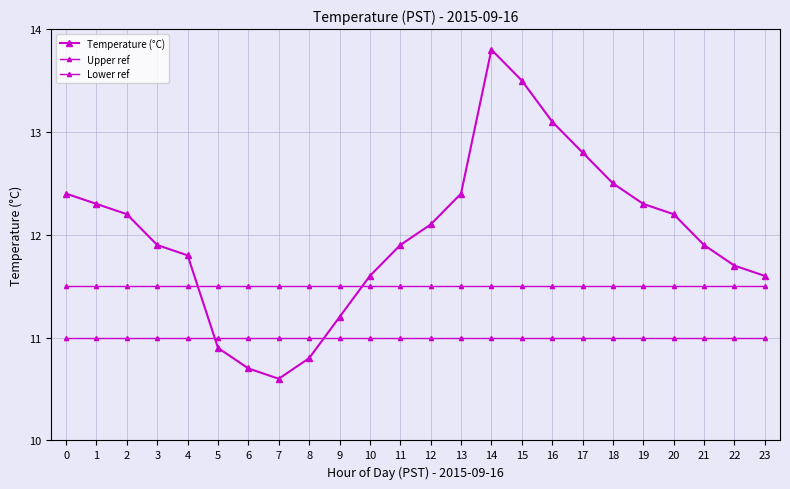

What is the approximate value of Temperature (°C) at 10?

11.6